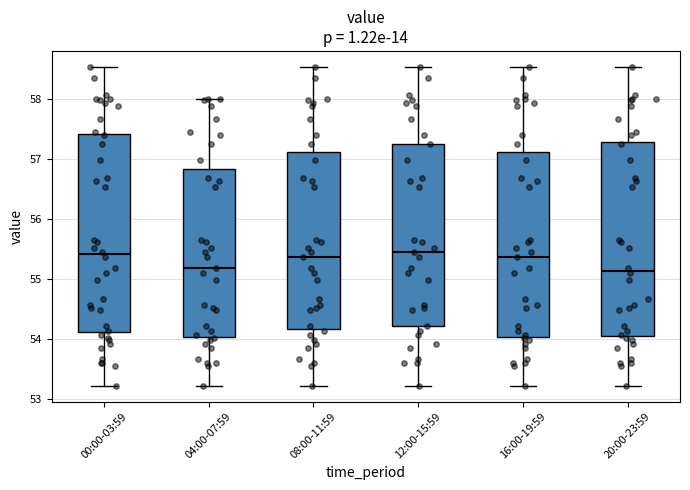

Reading left to right, read every box against the y-axis: the position of its median line, the range the box covers, and the ends of its whiskers. The values are not printed on the chart, so give them approximately, as read against the axis.

00:00-03:59: median 55.4, box 54.1 to 57.4, whiskers 53.2 to 58.5
04:00-07:59: median 55.2, box 54.0 to 56.8, whiskers 53.2 to 58.0
08:00-11:59: median 55.4, box 54.2 to 57.1, whiskers 53.2 to 58.5
12:00-15:59: median 55.5, box 54.2 to 57.3, whiskers 53.2 to 58.5
16:00-19:59: median 55.4, box 54.0 to 57.1, whiskers 53.2 to 58.5
20:00-23:59: median 55.1, box 54.1 to 57.3, whiskers 53.2 to 58.5